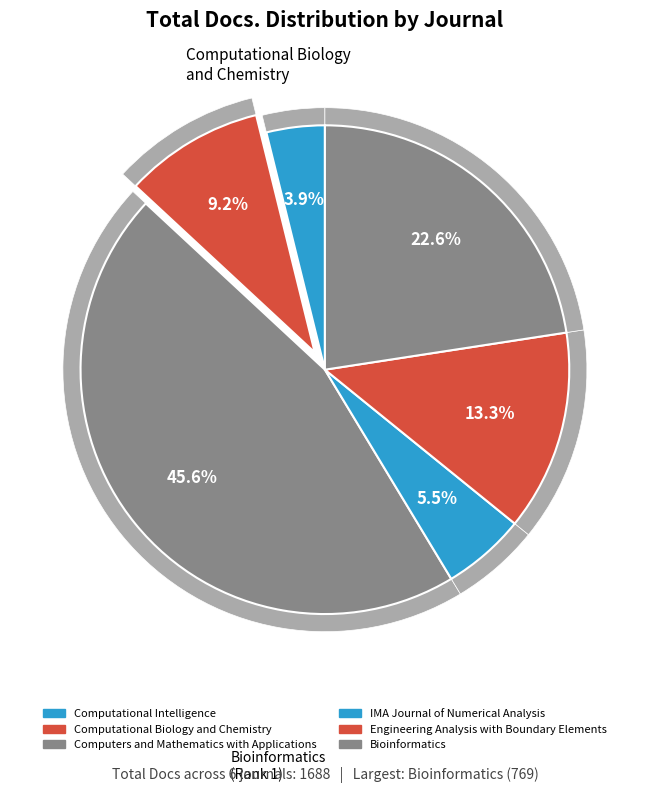

To the nearest percent, what is the combined percentage of Computational Biology and Chemistry and Engineering Analysis with Boundary Elements?

23%